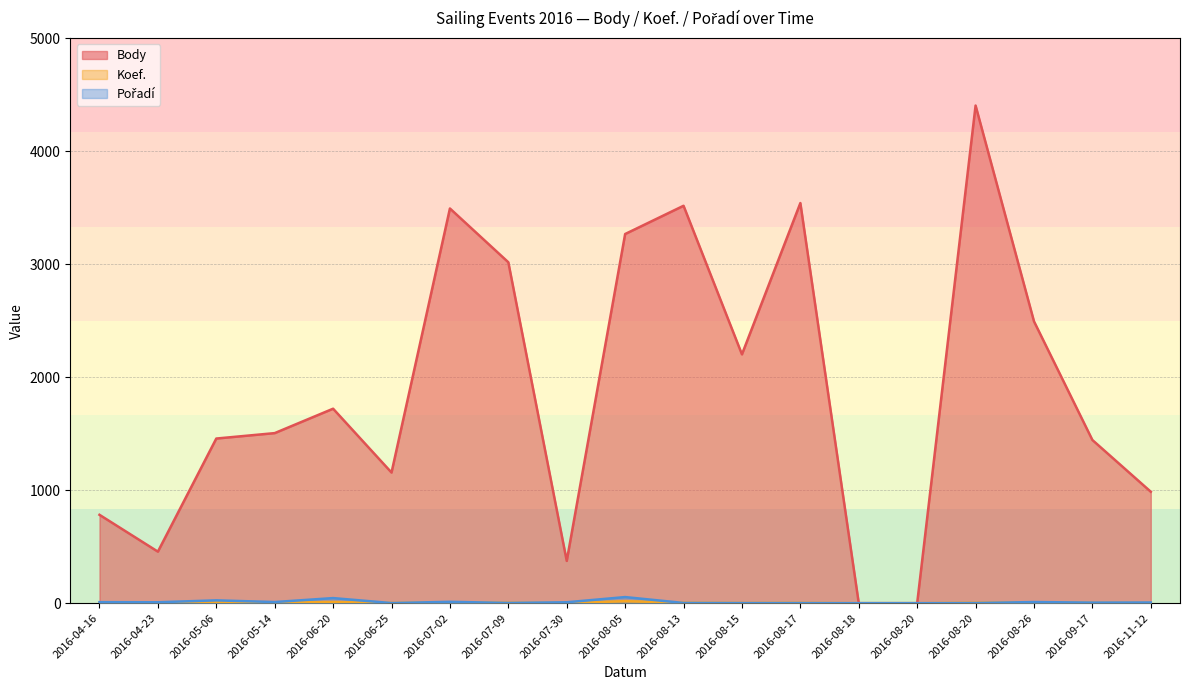

The Body series shows 707 at 2016-07-09. True or false?

False